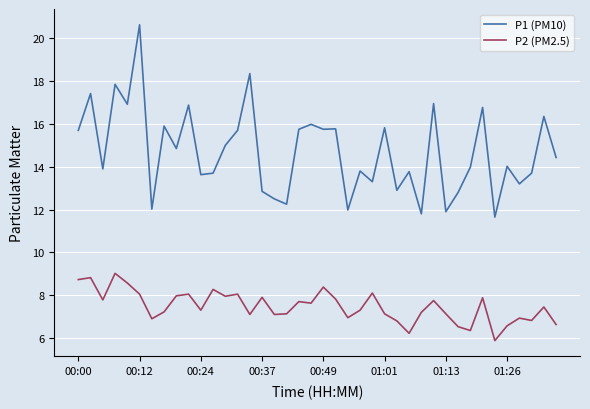

True or false: P2 (PM2.5) and P1 (PM10) intersect in this chart.

False